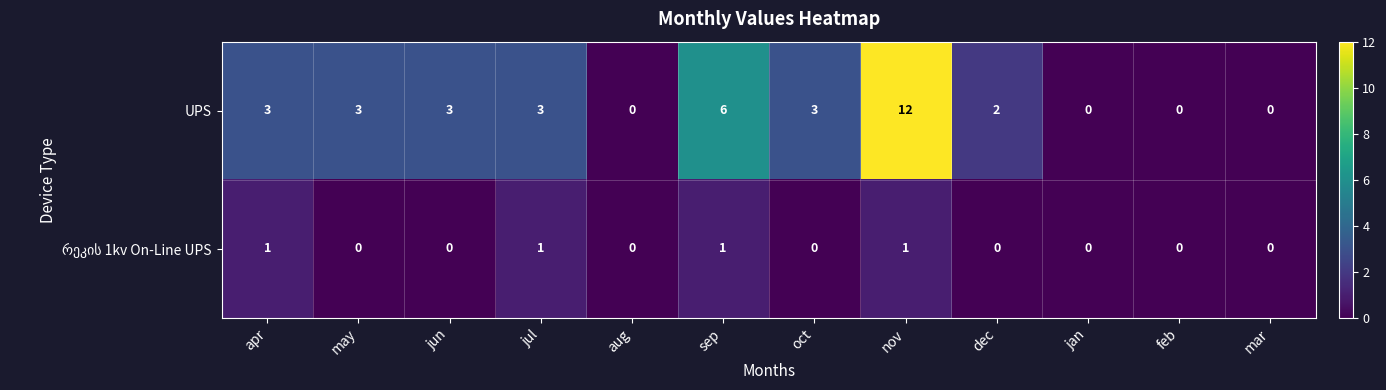

What is the difference between the maximum and minimum values in the UPS series?

12